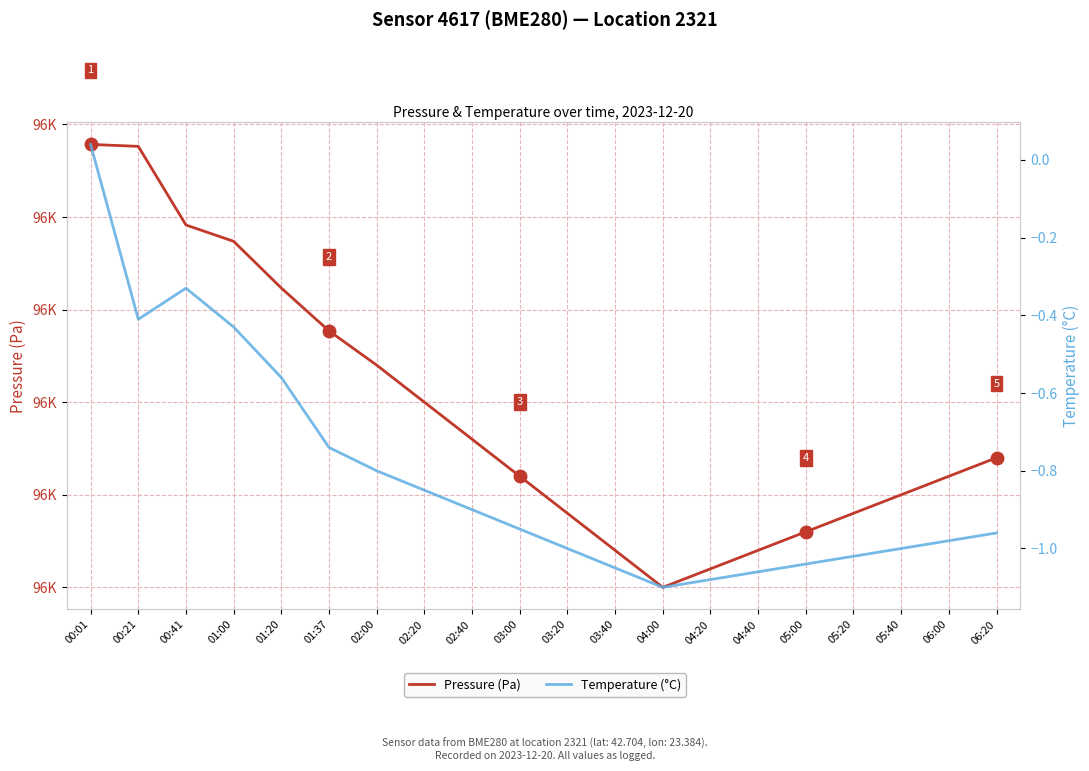

Count the number of categories in the chart.

20